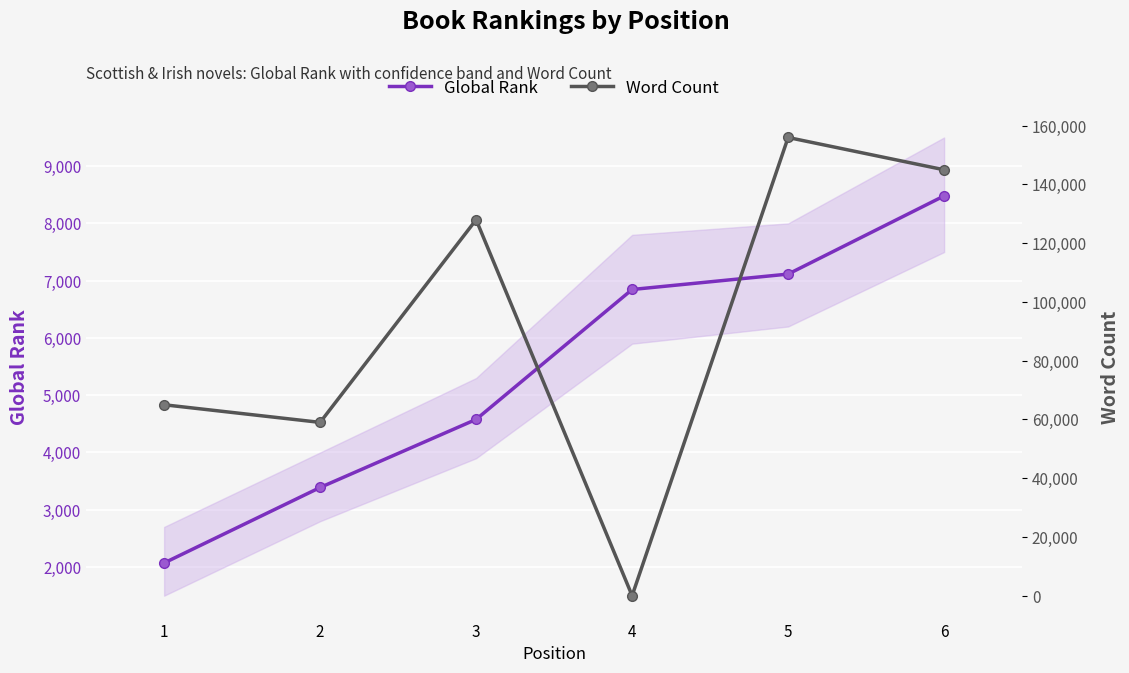

How many data points in Global Rank are less than 6846?

3